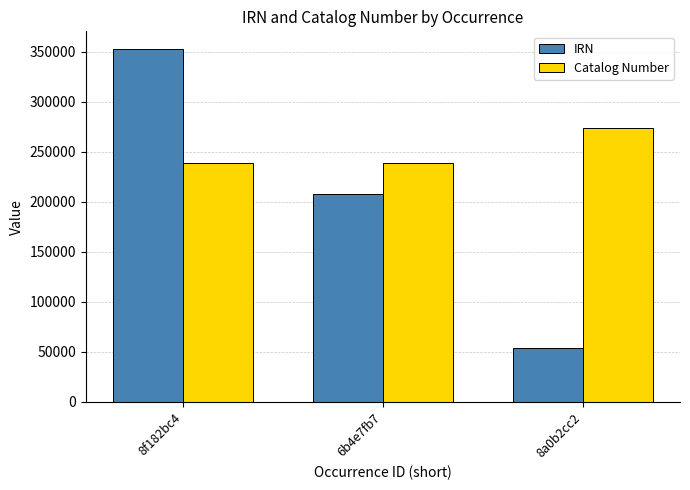

What is the smallest value displayed?

53852